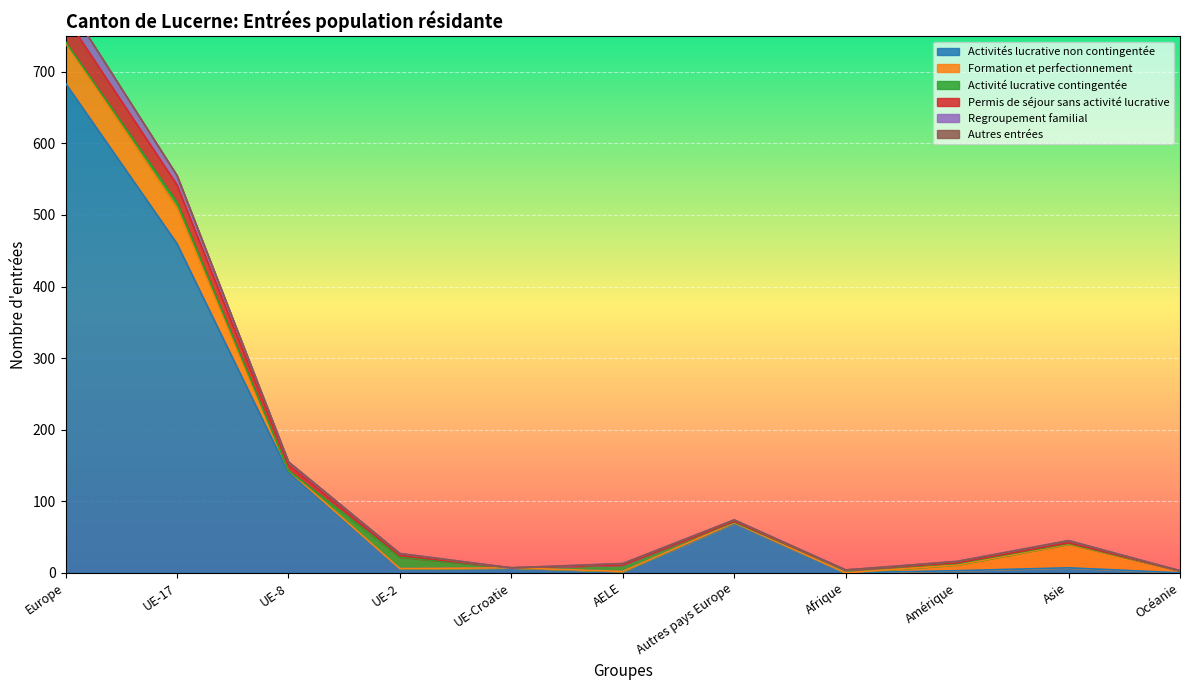

Rank the series at UE-8 from highest to lowest value.

Activités lucrative non contingentée, Permis de séjour sans activité lucrative, Regroupement familial, Formation et perfectionnement, Activité lucrative contingentée, Autres entrées